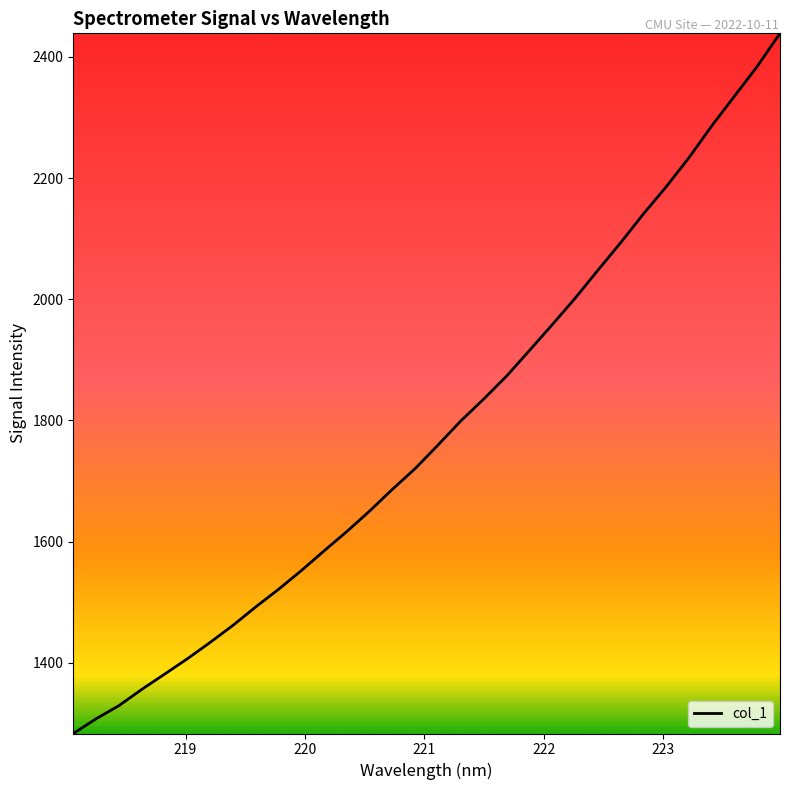

What is the smallest value displayed?

1283.4